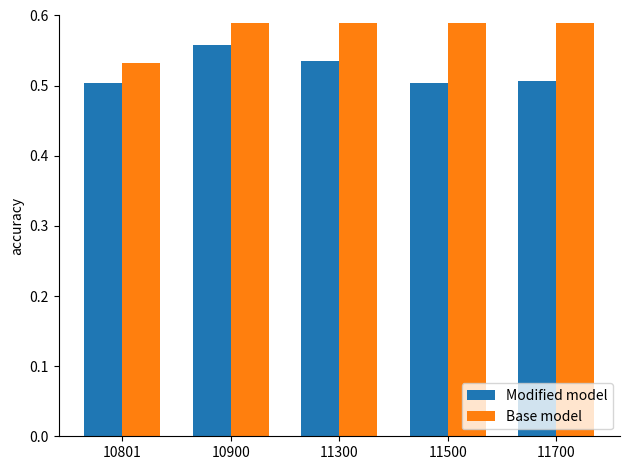

The Modified model series shows 0.2 at 10900. True or false?

False